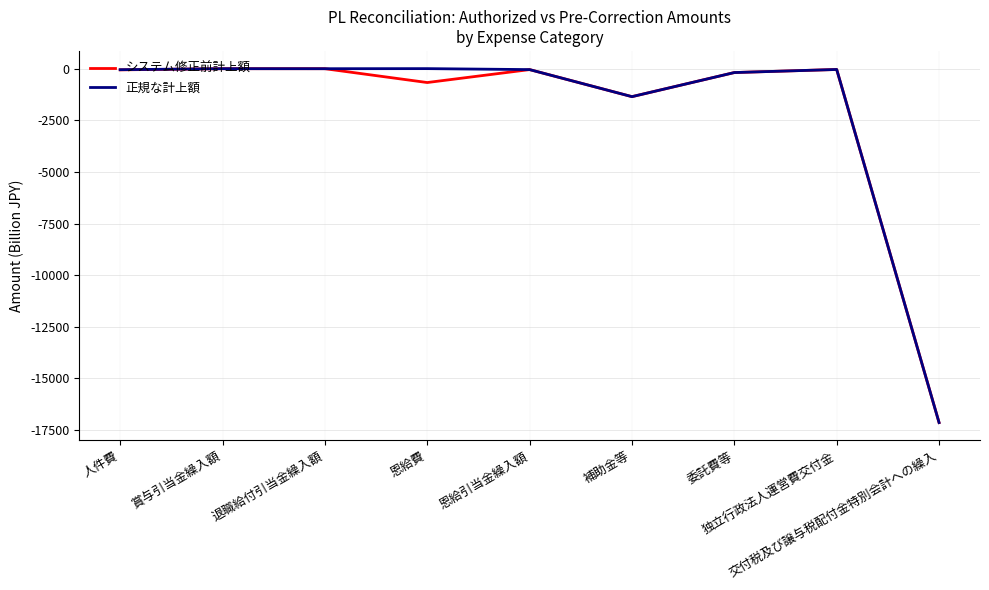

At which category does the chart reach its minimum across all series?

交付税及び譲与税配付金特別会計への繰入